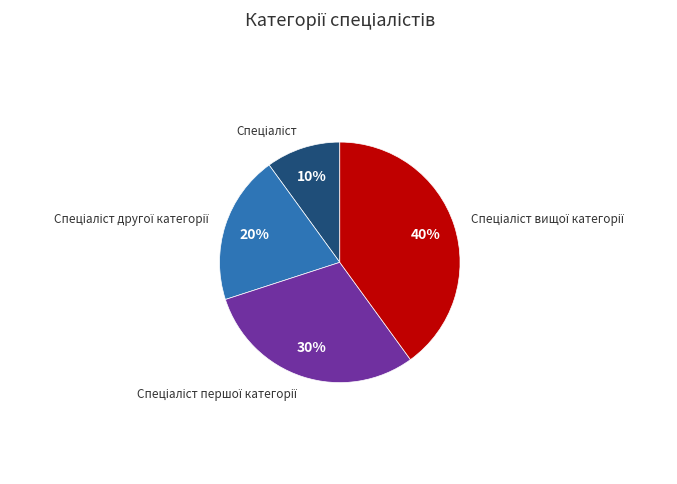

Count the number of slices in the pie.

4